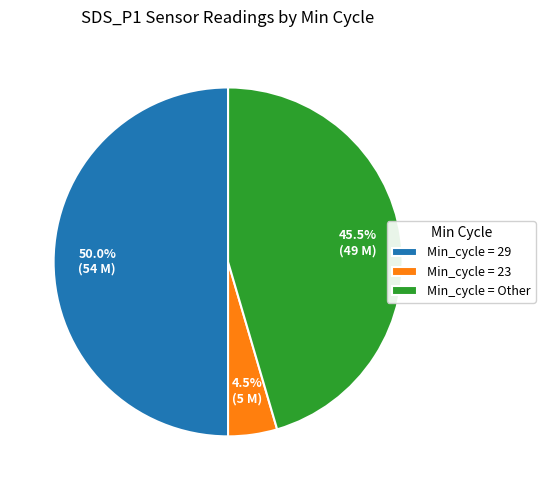

What is the smallest slice in the pie chart?

Min_cycle = 23